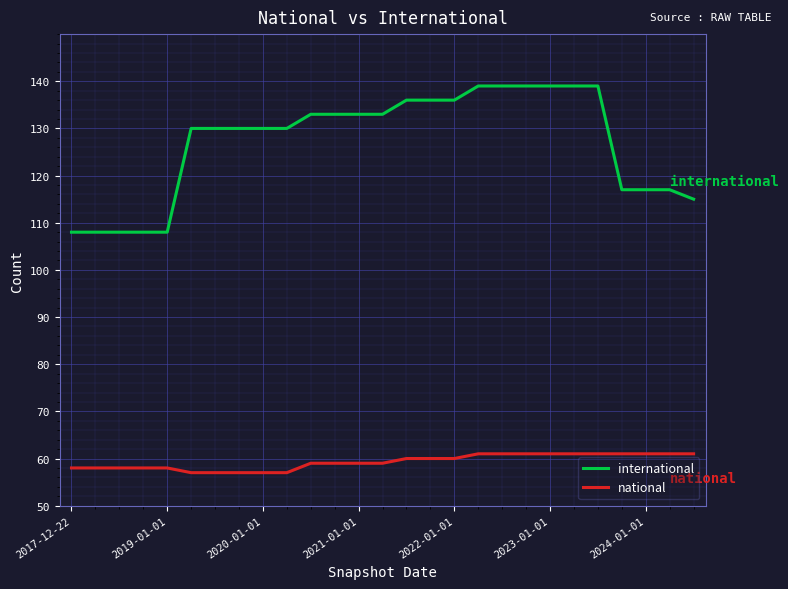

What is the lowest value of the international series?

108